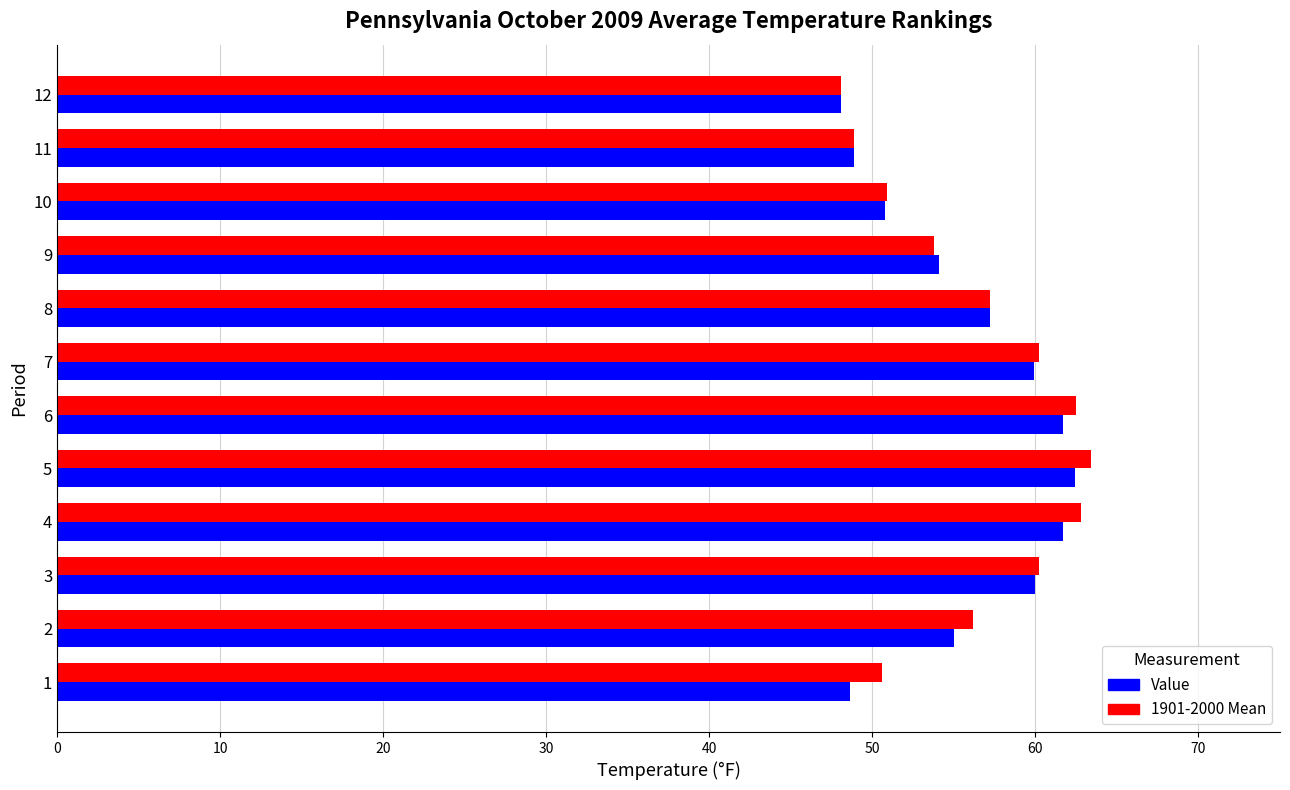

Is it true that 1901-2000 Mean equals 48.9 at 11?

True